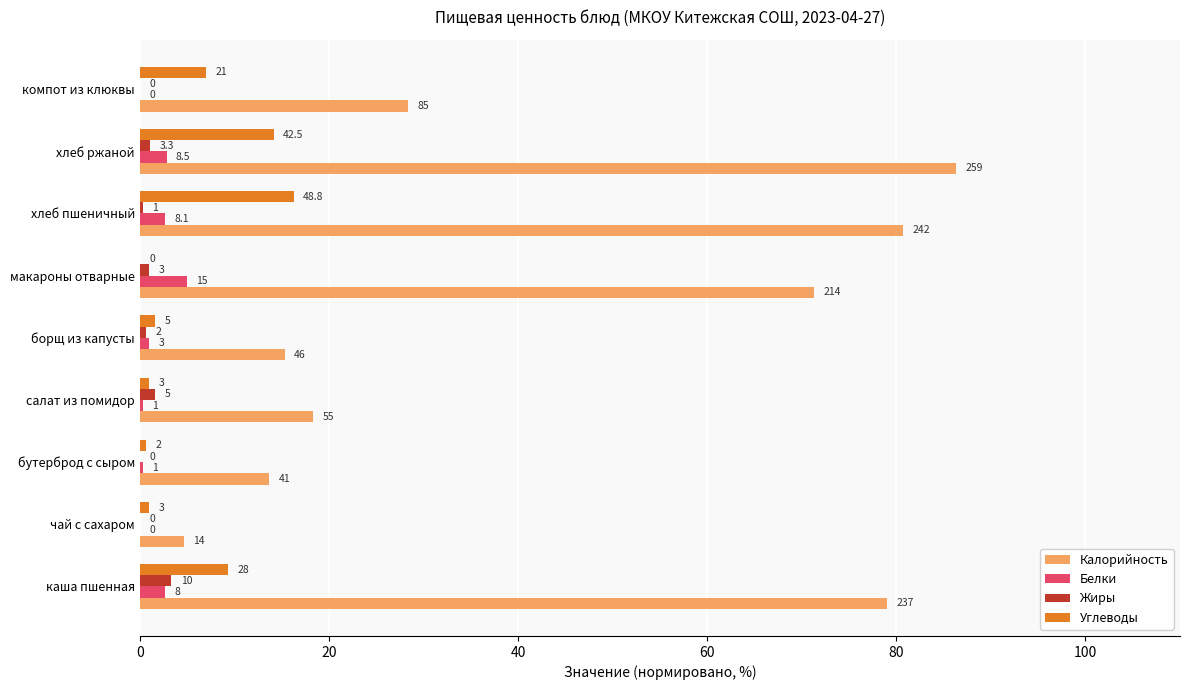

Which series has the widest spread of values?

Калорийность